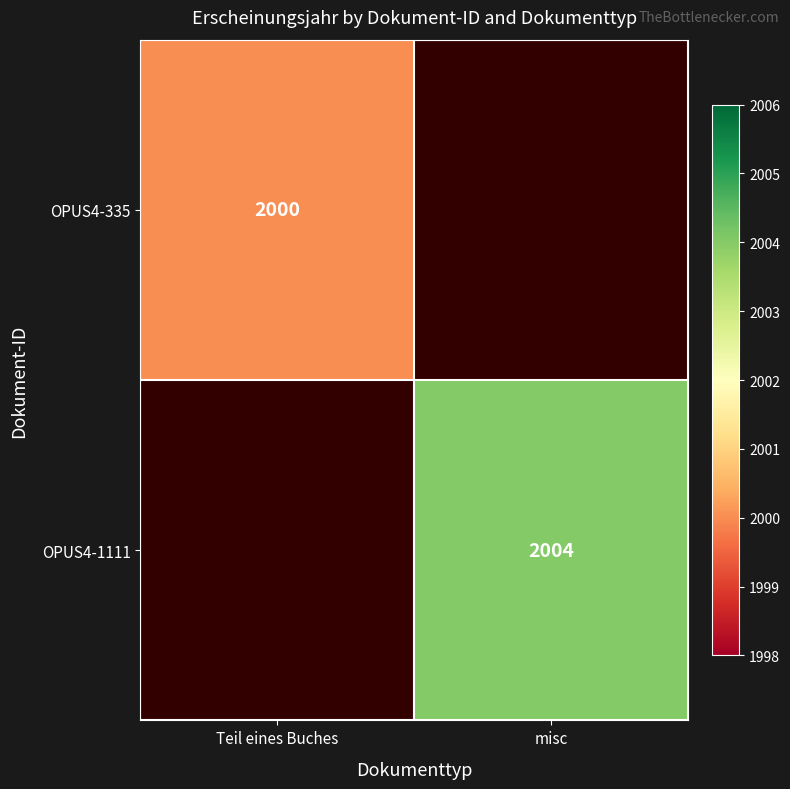

The value of OPUS4-1111 at misc is 3536. True or false?

False